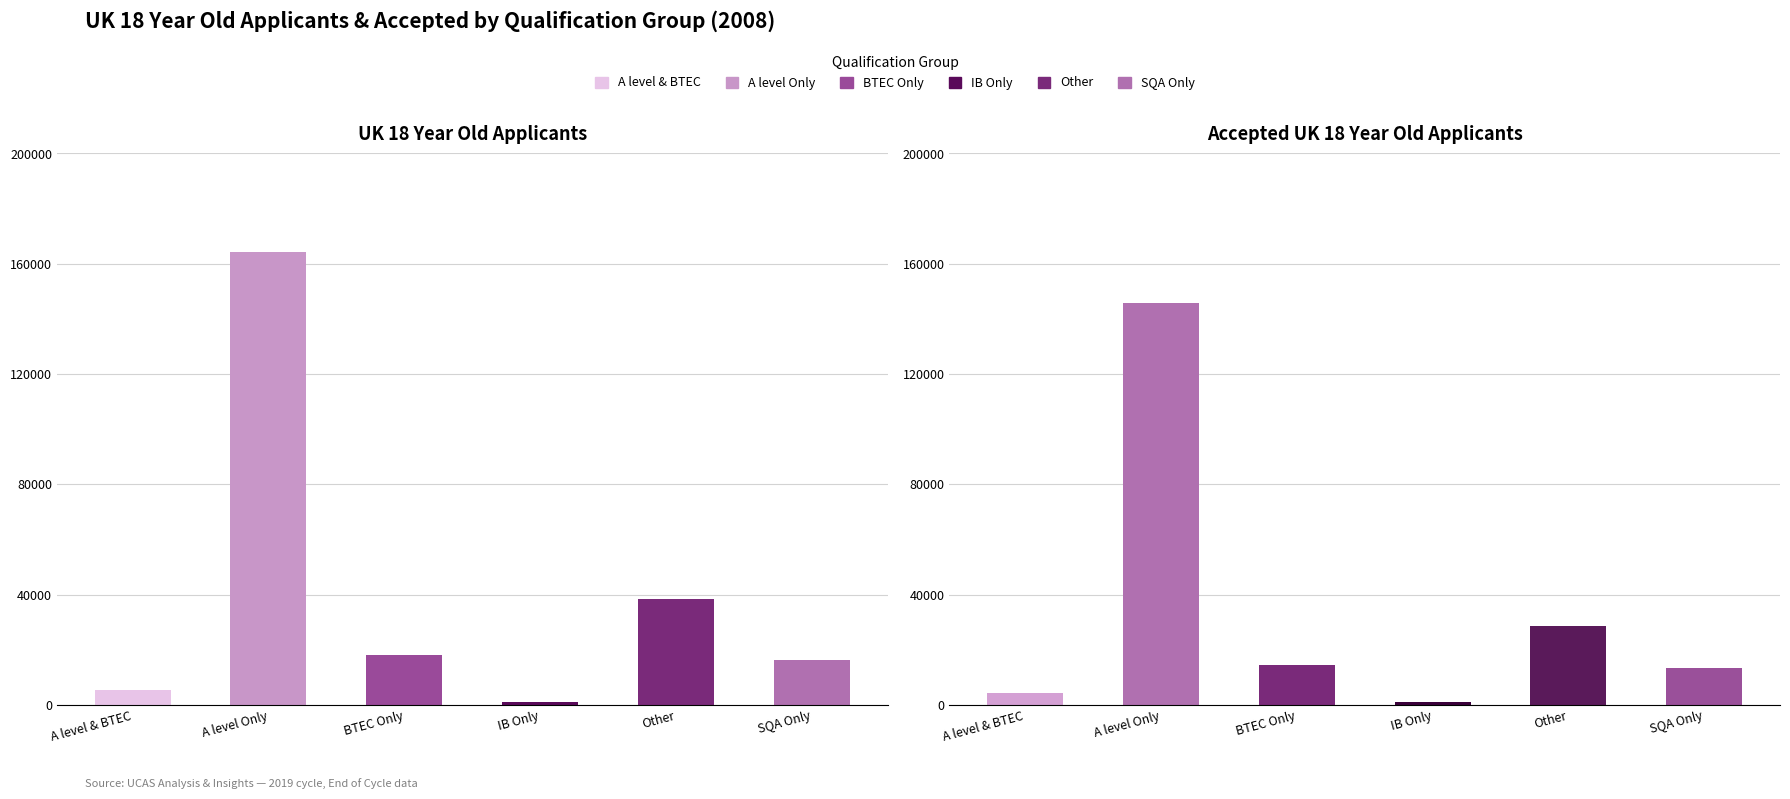

At which category is the sum across all series the highest?

A level Only